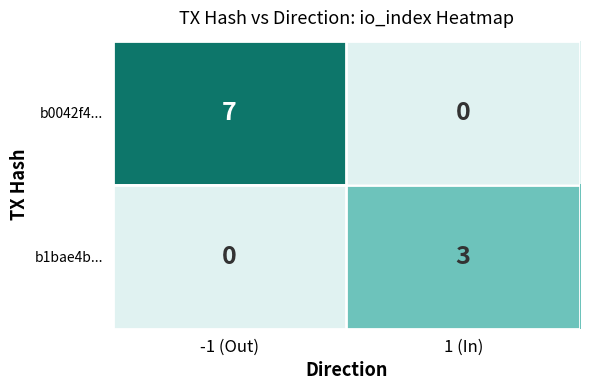

Which series changed the most between -1 (Out) and 1 (In)?

b0042f4...